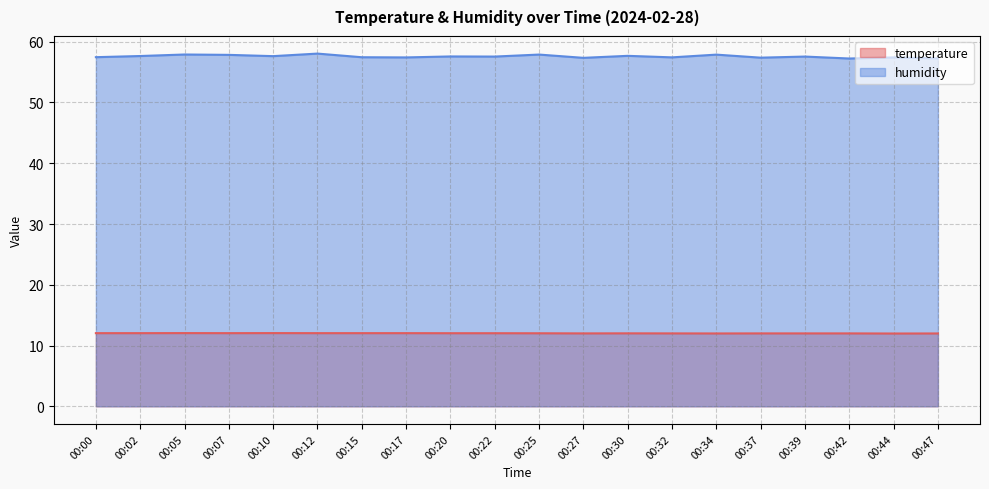

Which series has the widest spread of values?

humidity